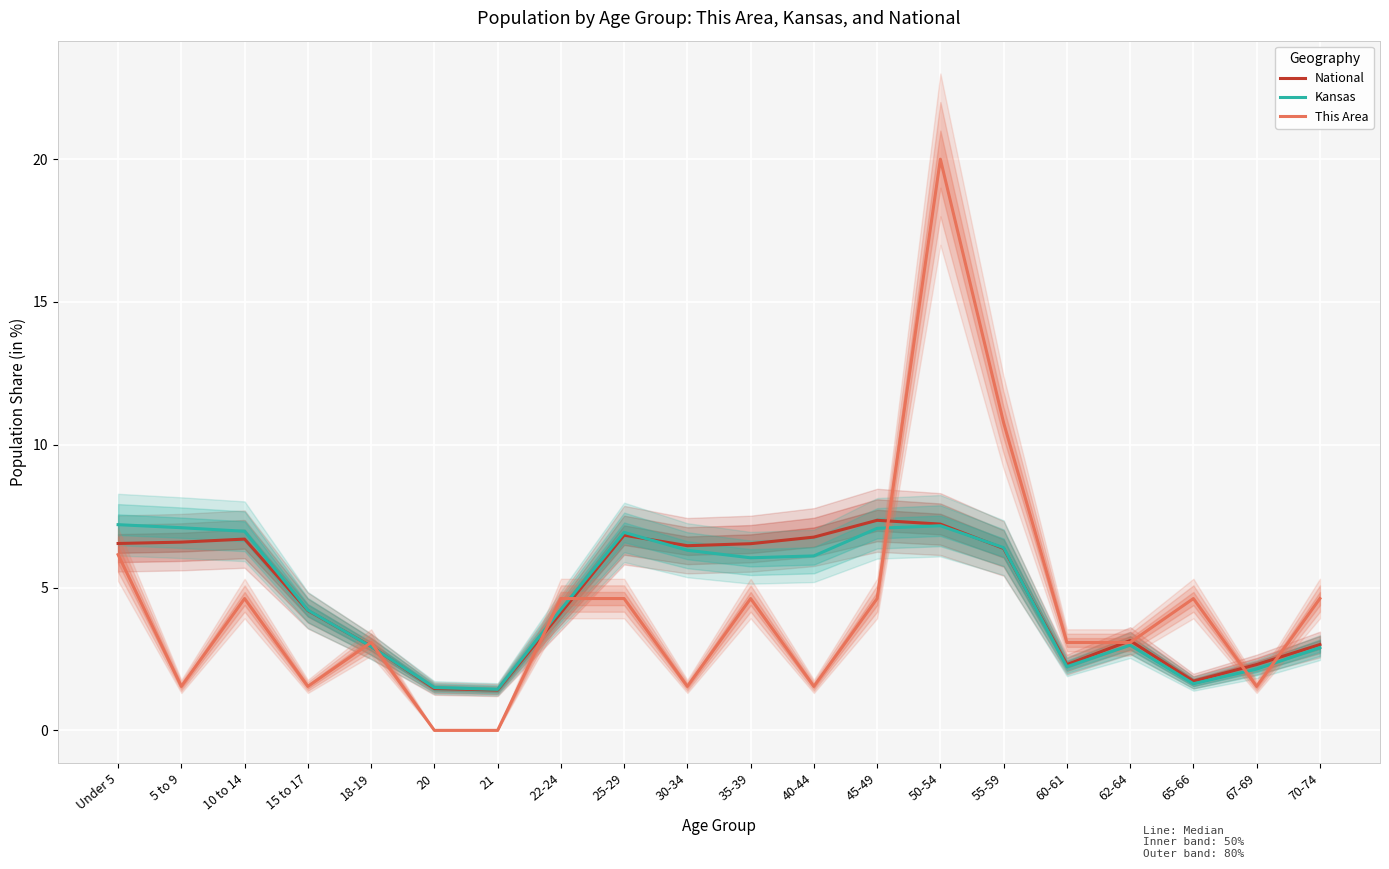

Which has a higher value, 21 or 35-39?

35-39